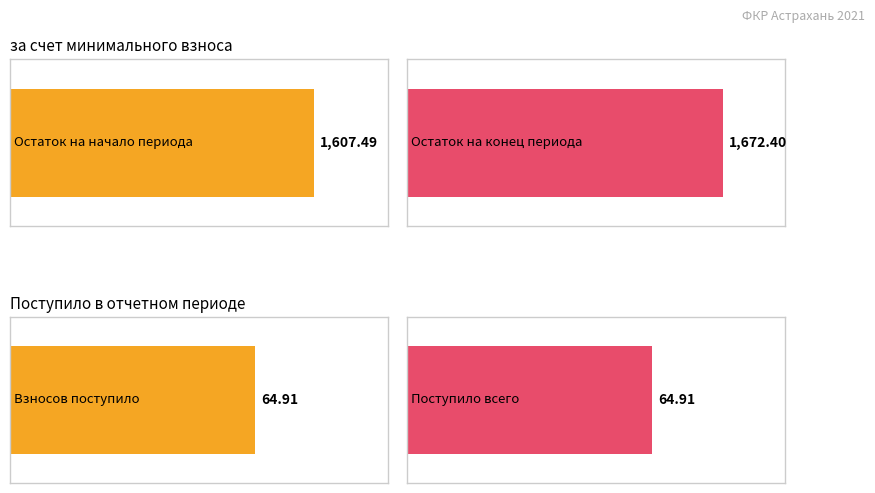

Count the number of data series in this chart.

2